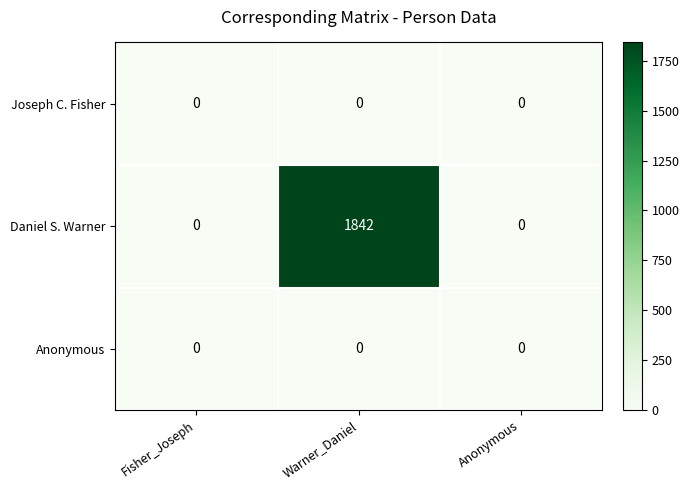

The value of Anonymous at Warner_Daniel is 0. True or false?

True